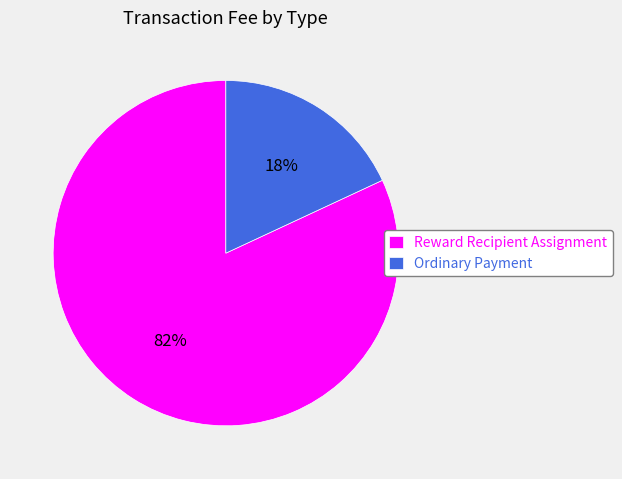

To the nearest percent, what is the difference between the largest and smallest slice percentages?

64%